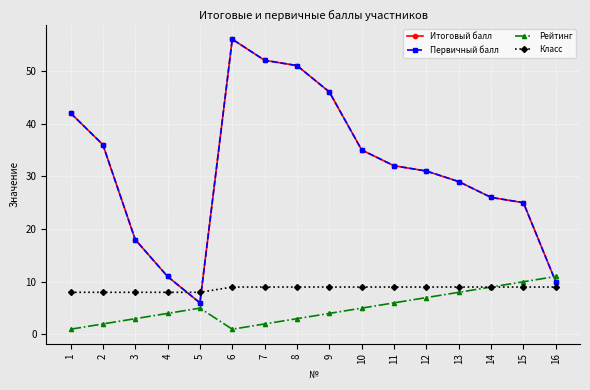

Which has a higher value, 12 or 15?

12